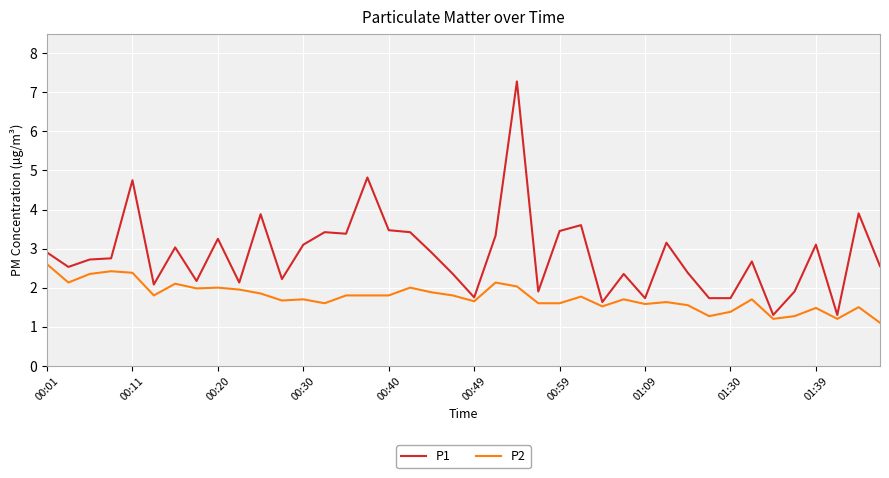

True or false: P1 and P2 cross at least once.

False